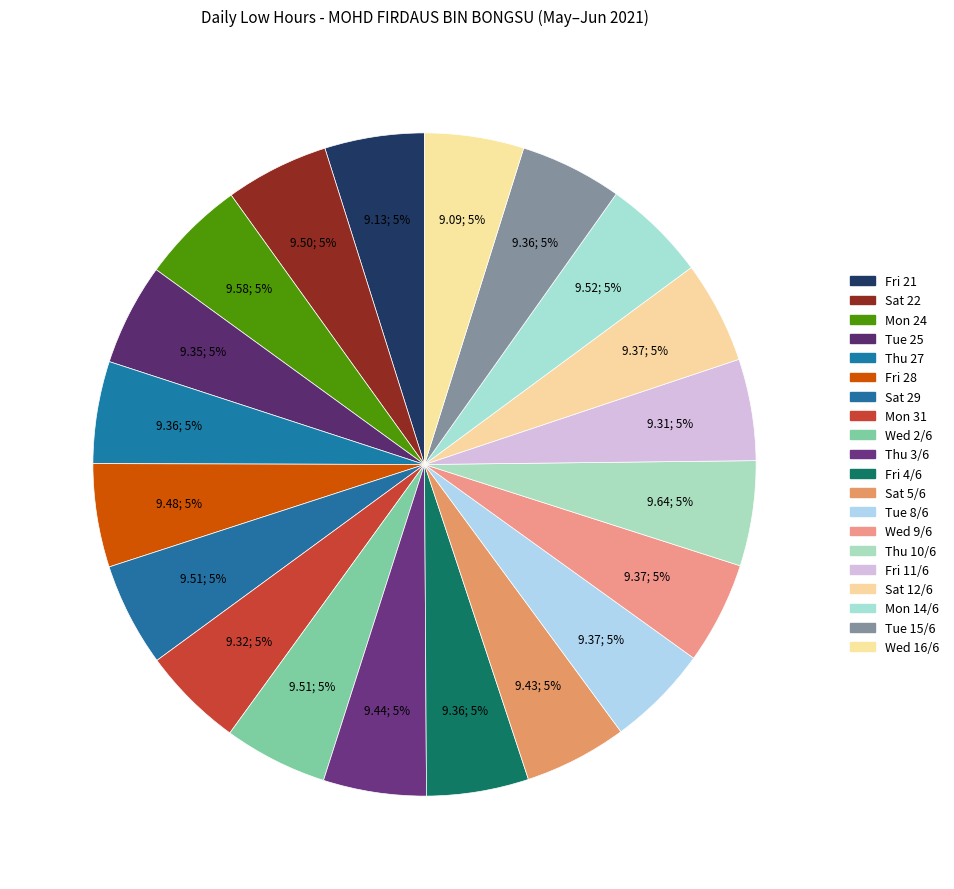

Is there a majority slice in this chart?

No